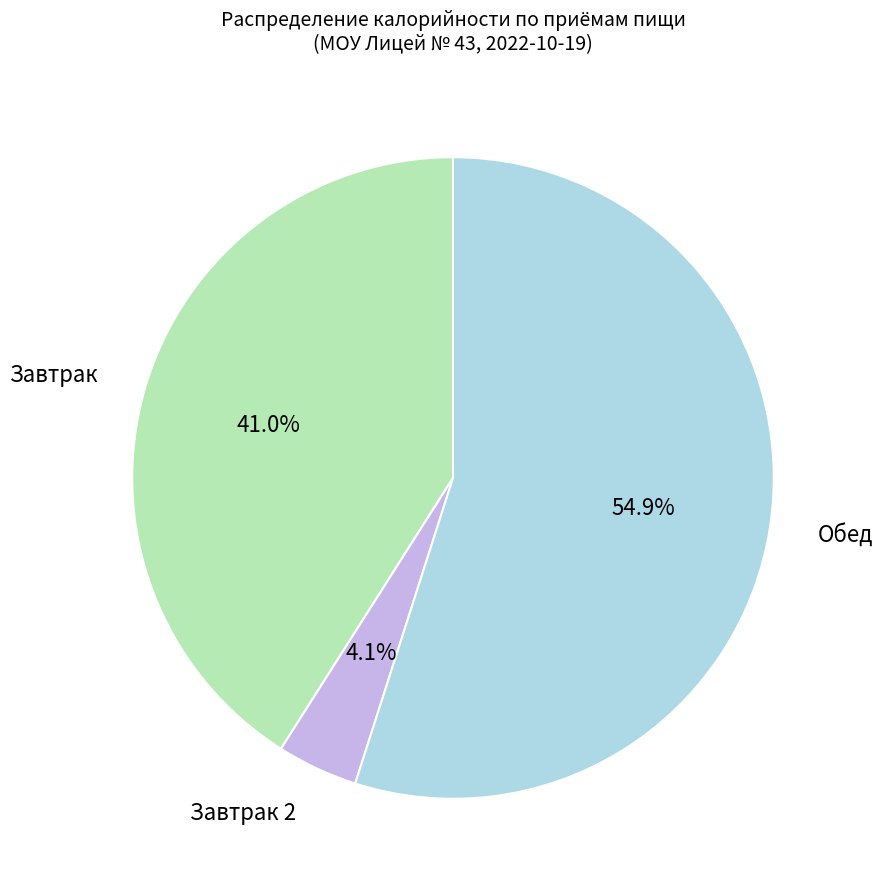

How many slices are in this pie chart?

3